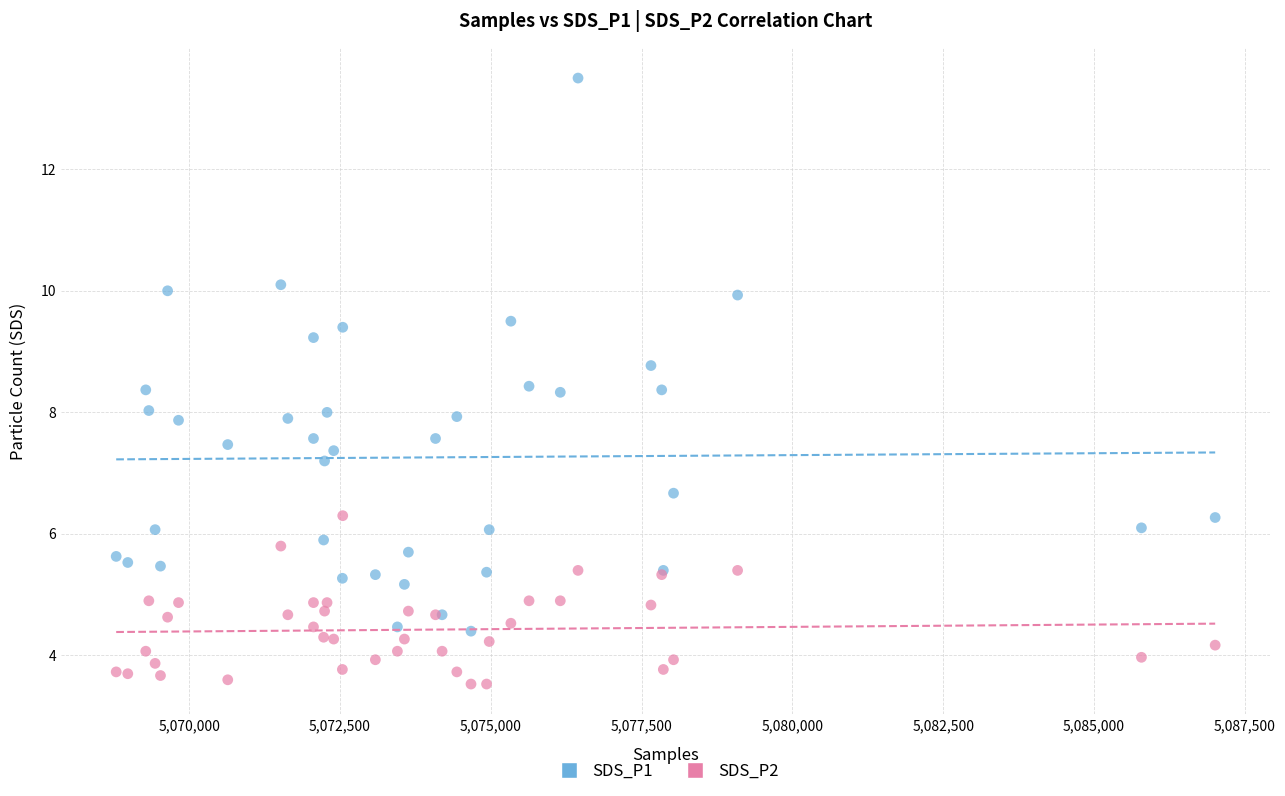

Which series contains the lowest Y value?

SDS_P2